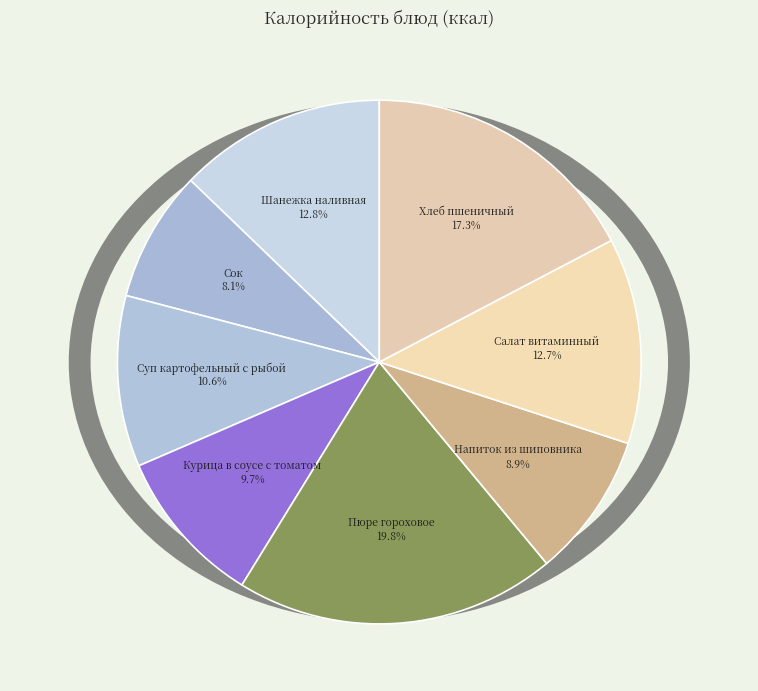

To the nearest percent, what is the difference between the Хлеб пшеничный and Суп картофельный с рыбой slice percentages?

7%